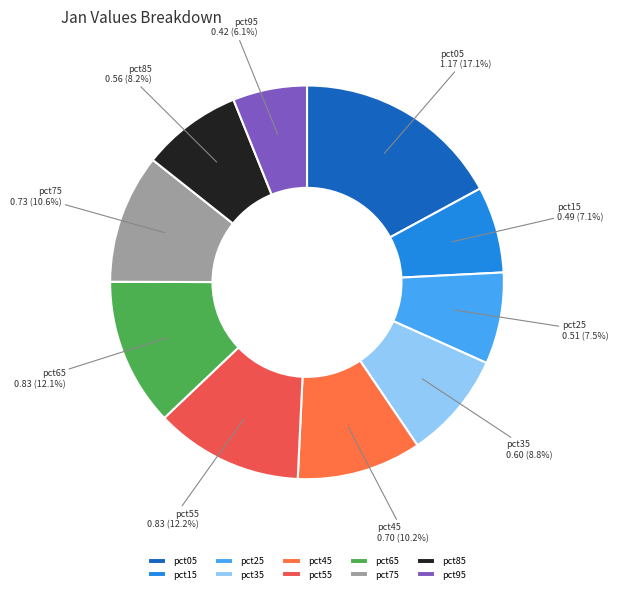

Is it true that pct75 is 21% of the pie?

False